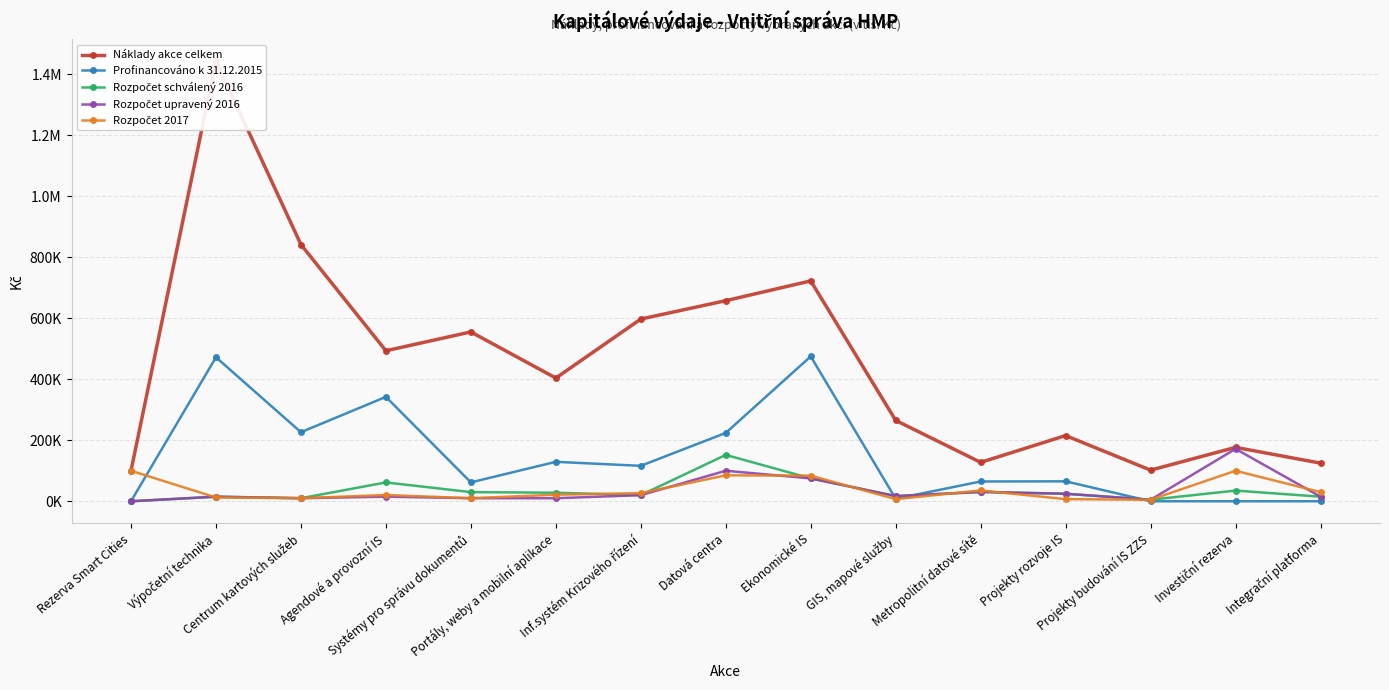

At how many categories does at least one series exceed 1005316?

1